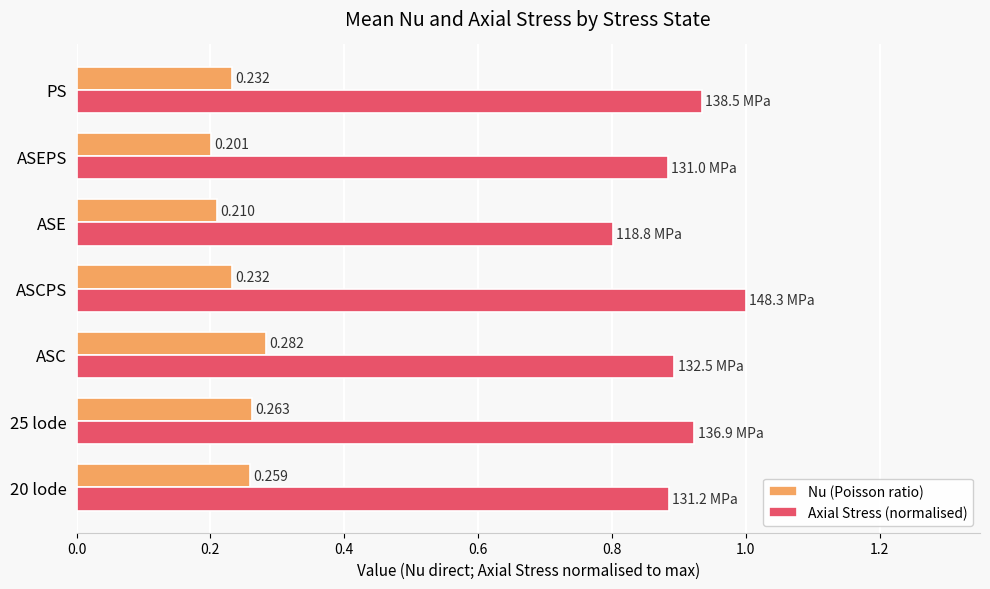

At which category is the sum across all series the highest?

ASCPS